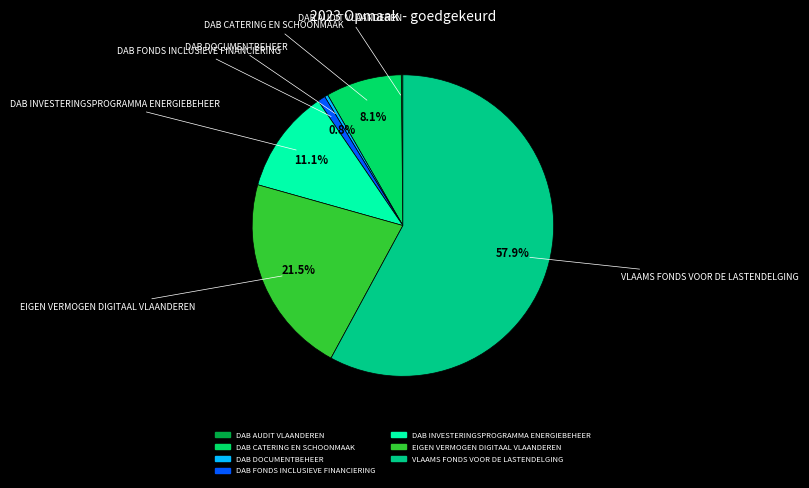

To the nearest percent, what percentage of the pie is DAB FONDS INCLUSIEVE FINANCIERING?

1%